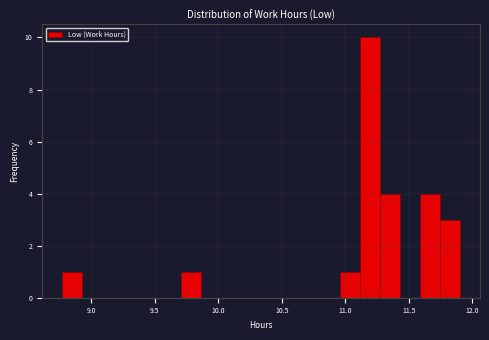

Read against the x-axis, roughly where is the centre of the tallest bar?

11.20